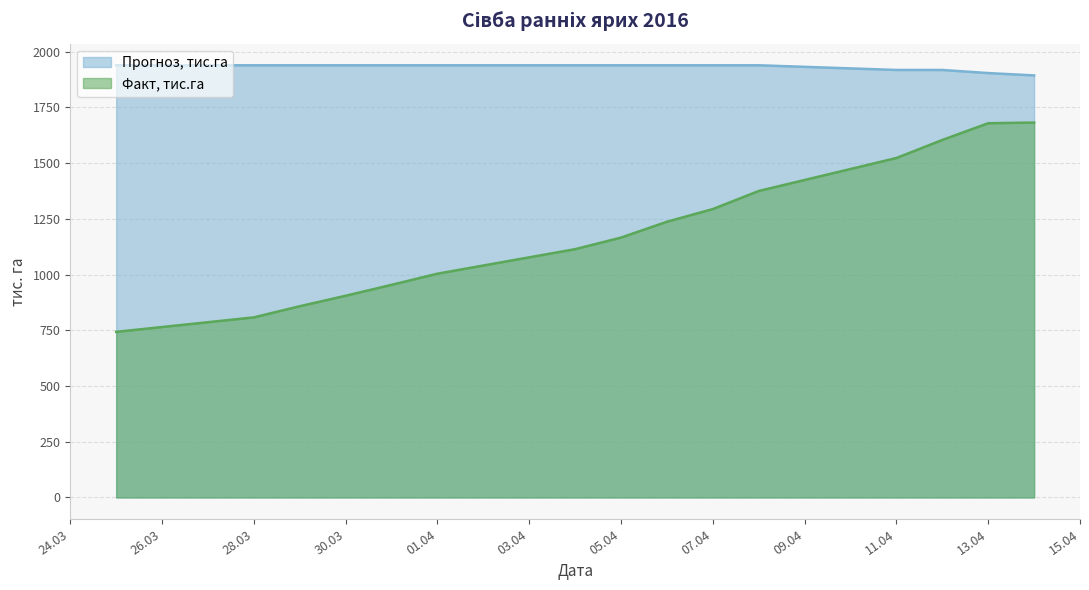

Rank the series by their average value, from highest to lowest.

Прогноз, тис.га, Факт, тис.га